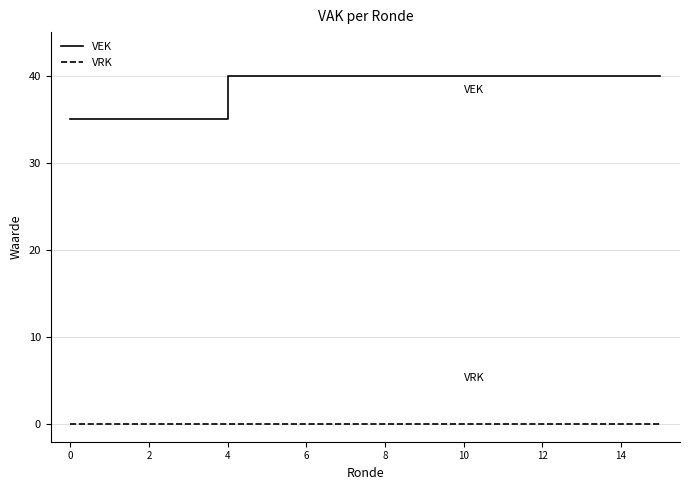

Reading right to left, what are all the values shown in this chart?

VEK: 40	40	40	40	40	40	40	40	40	40	40	40	35	35	35	35
VRK: 0	0	0	0	0	0	0	0	0	0	0	0	0	0	0	0